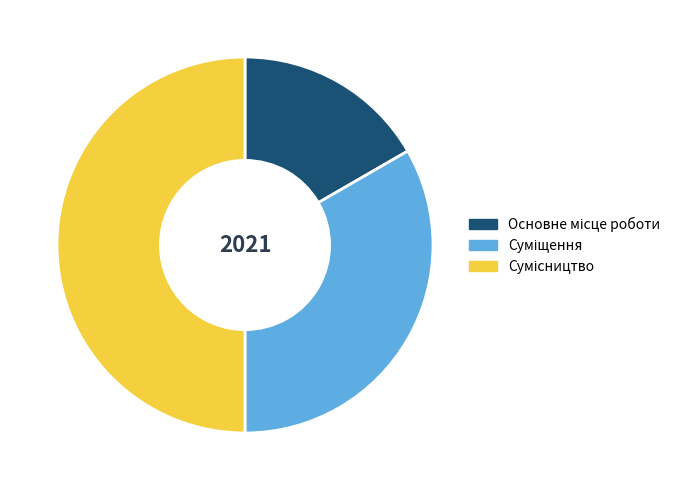

How many segments does this pie chart have?

3